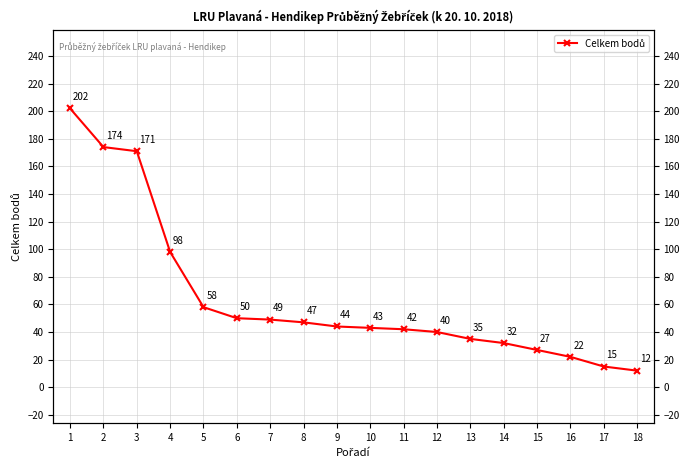

List the labels in order of value, largest first.

1, 2, 3, 4, 5, 6, 7, 8, 9, 10, 11, 12, 13, 14, 15, 16, 17, 18